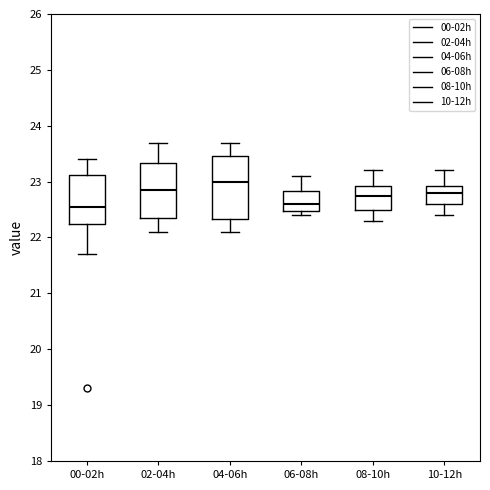

Reading left to right, transcribe this box plot: for each box, give where its median line is, the range the box spans, and where its two whiskers end, as read against the y-axis. The values are not printed on the chart, so give them approximately, as read against the axis.

00-02h: median 22.6, box 22.3 to 23.1, whiskers 21.7 to 23.4
02-04h: median 22.9, box 22.4 to 23.3, whiskers 22.1 to 23.7
04-06h: median 23.0, box 22.3 to 23.5, whiskers 22.1 to 23.7
06-08h: median 22.6, box 22.5 to 22.8, whiskers 22.4 to 23.1
08-10h: median 22.8, box 22.5 to 22.9, whiskers 22.3 to 23.2
10-12h: median 22.8, box 22.6 to 22.9, whiskers 22.4 to 23.2